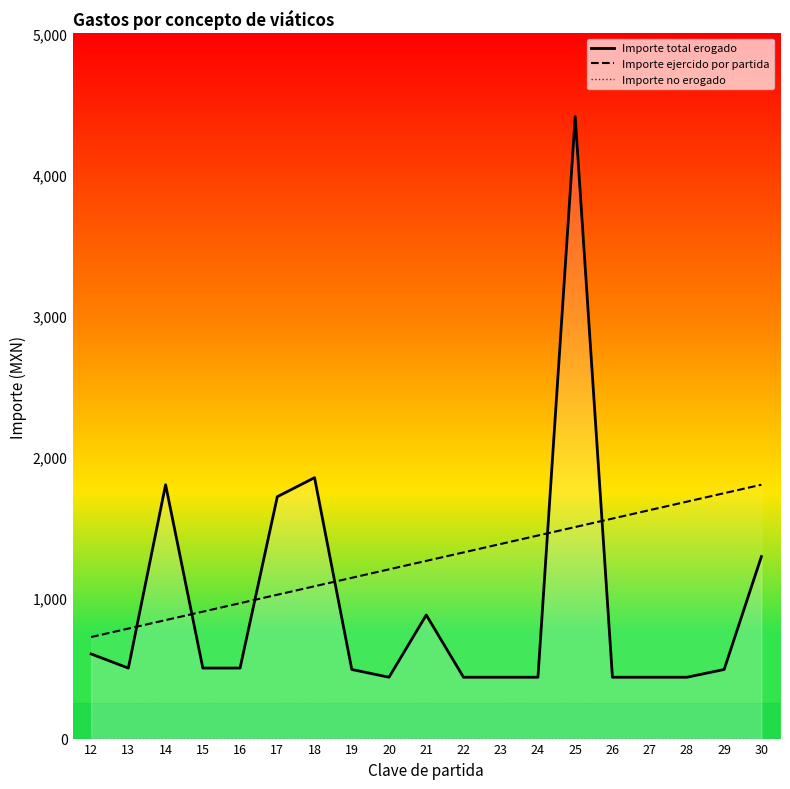

Which series changed the most between 15 and 17?

Importe total erogado